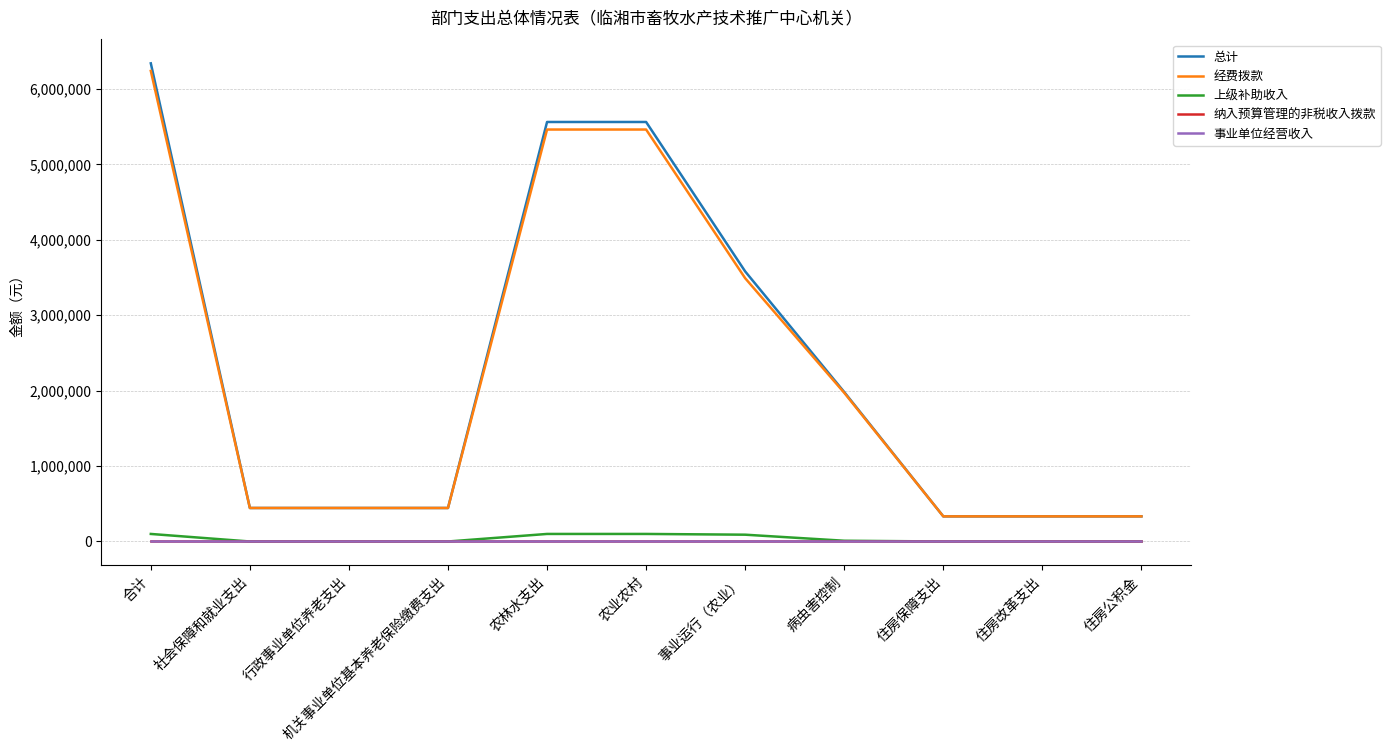

Which category has the highest value in the 总计 series?

合计